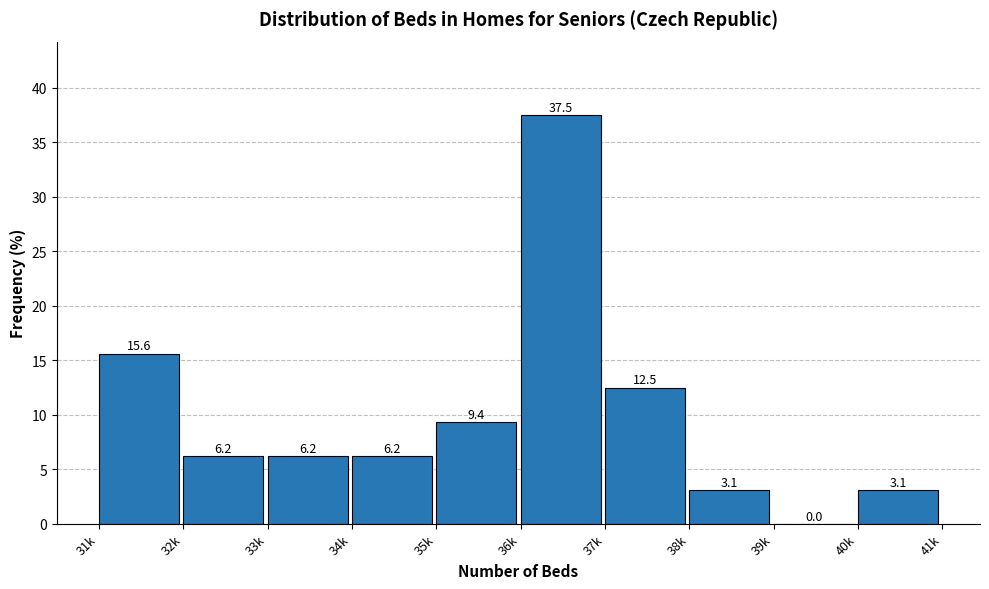

Is it true that the value at 32k is 4.0?

False